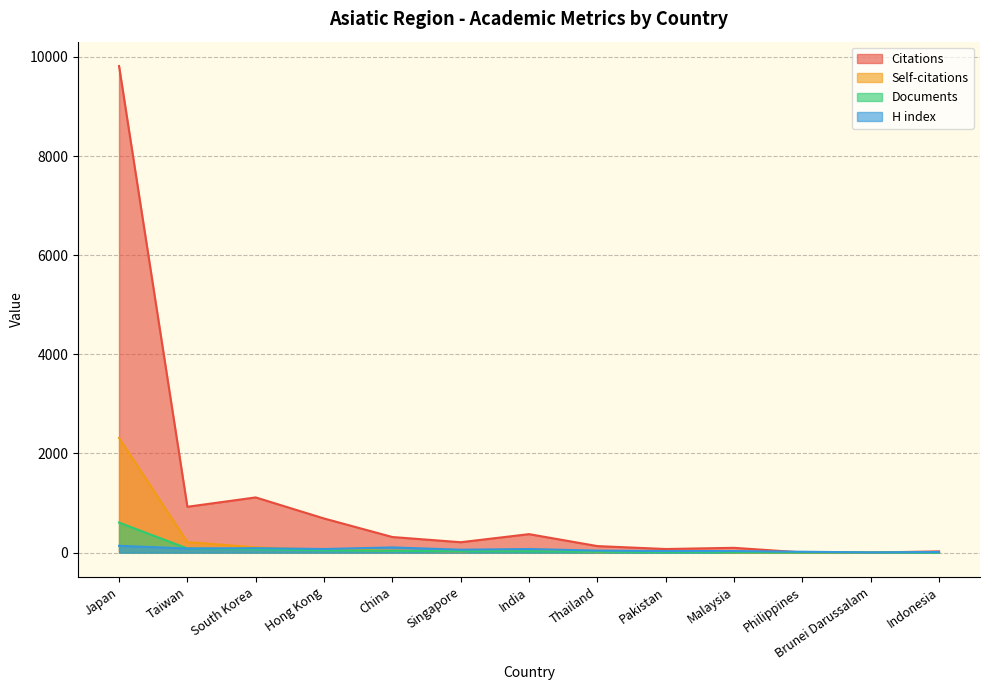

Rank the series at Japan from lowest to highest value.

H index, Documents, Self-citations, Citations